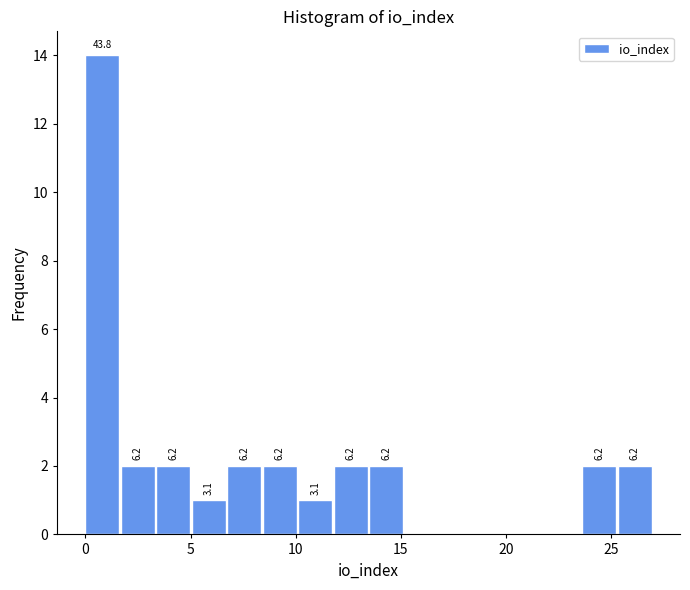

Read against the x-axis, roughly where is the centre of the tallest bar?

1.0